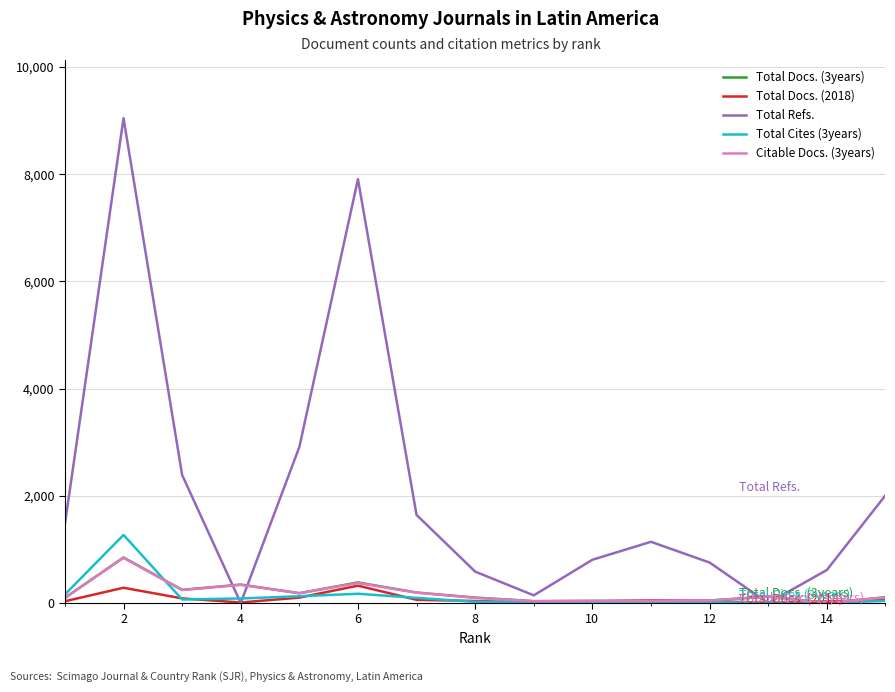

Which series has the largest total across all categories?

Total Refs.